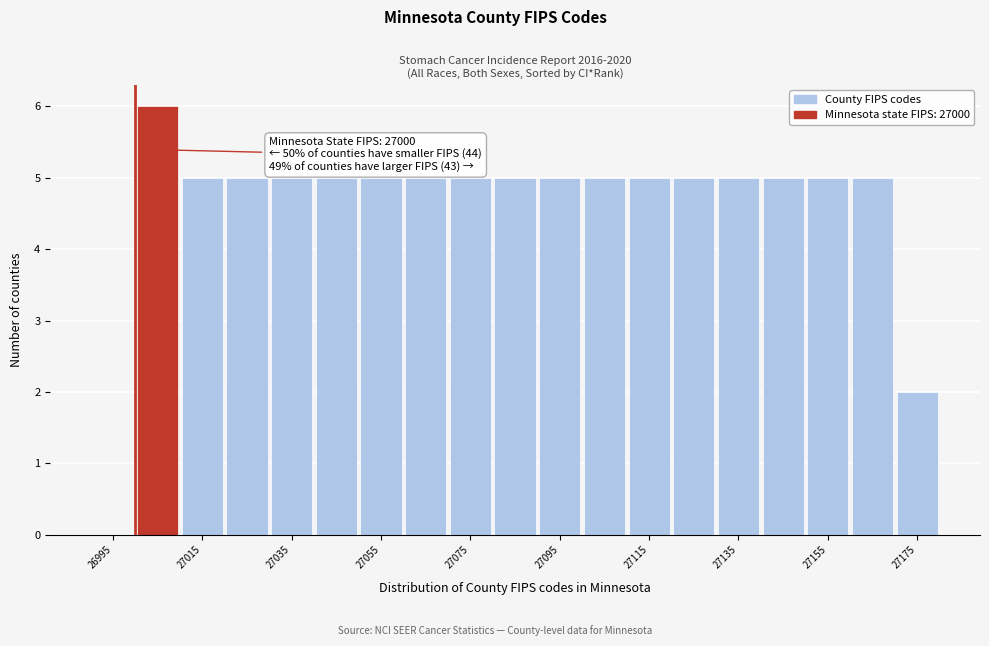

Over which range of the x-axis is the bar tallest?

27000 to 27010